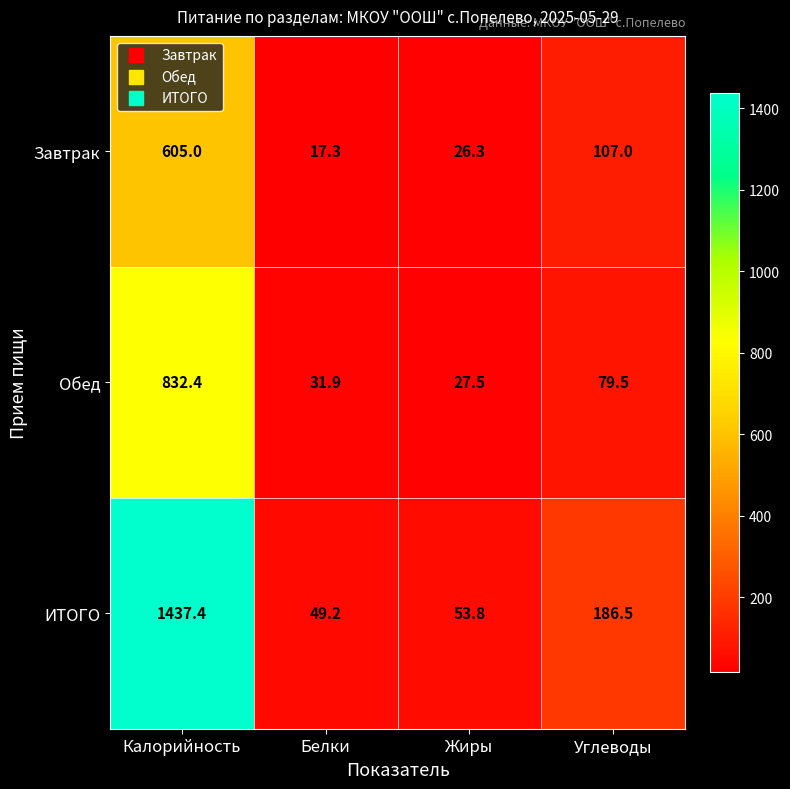

Reading left to right, what are all the values shown in this chart?

Завтрак: 605.0	17.3	26.3	107.0
Обед: 832.4	31.9	27.5	79.5
ИТОГО: 1437.4	49.2	53.8	186.5